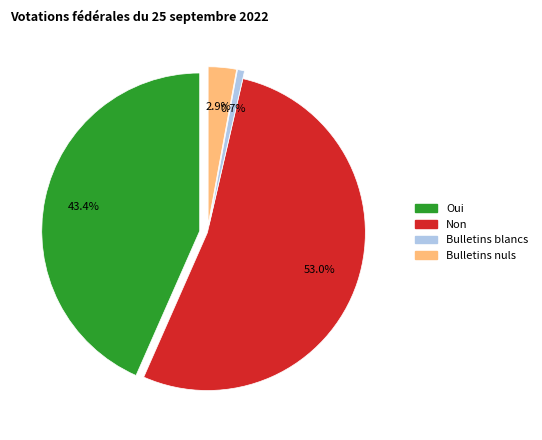

The Bulletins blancs slice represents 11% of the pie. True or false?

False